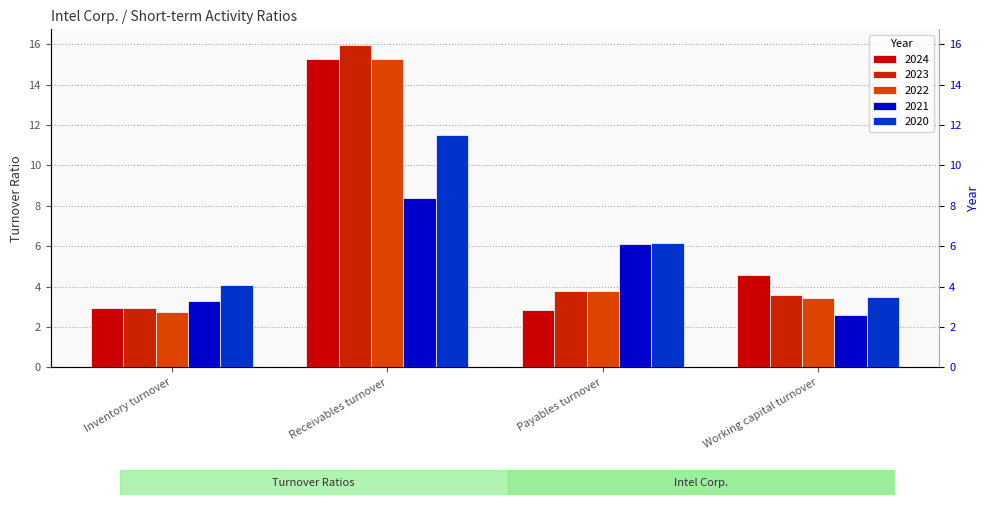

How many bars are there in total?

20